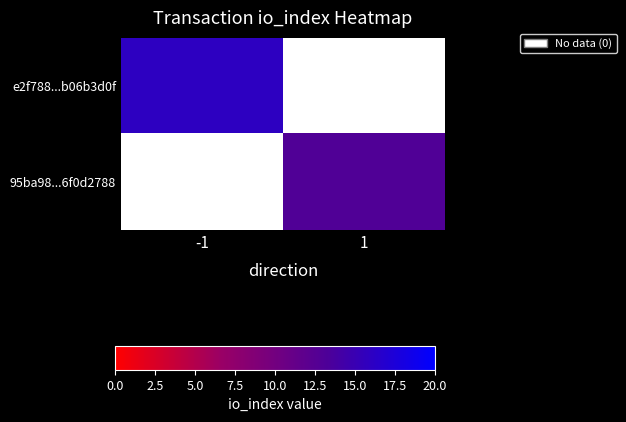

What is the smallest value displayed?

13.0